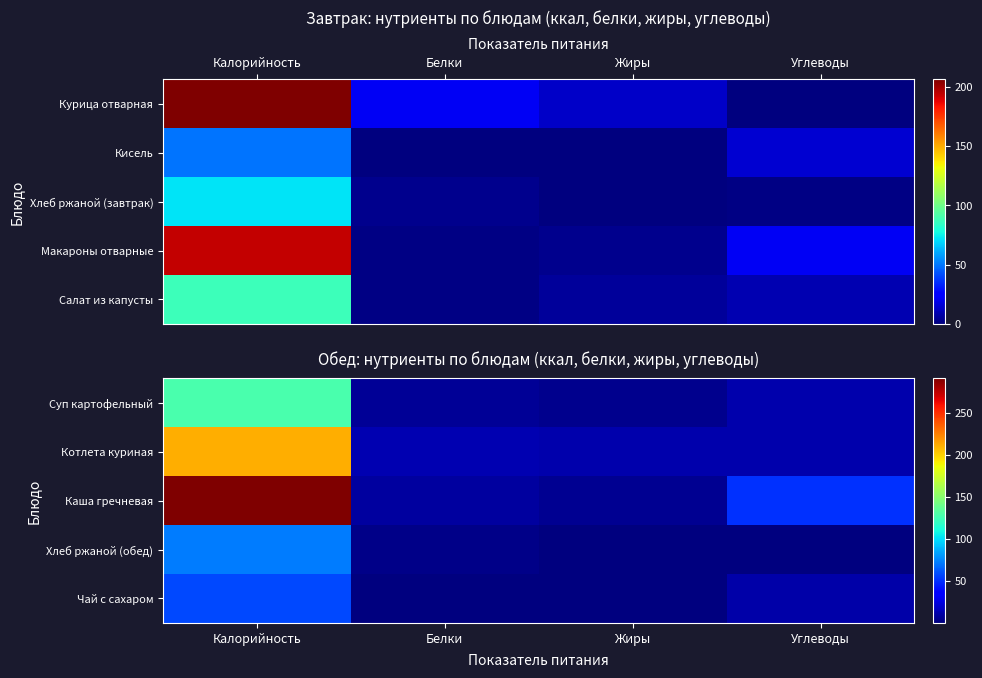

At Углеводы, list the series in order from largest to smallest.

Каша гречневая, Суп картофельный, Котлета куриная, Чай с сахаром, Хлеб ржаной (обед)